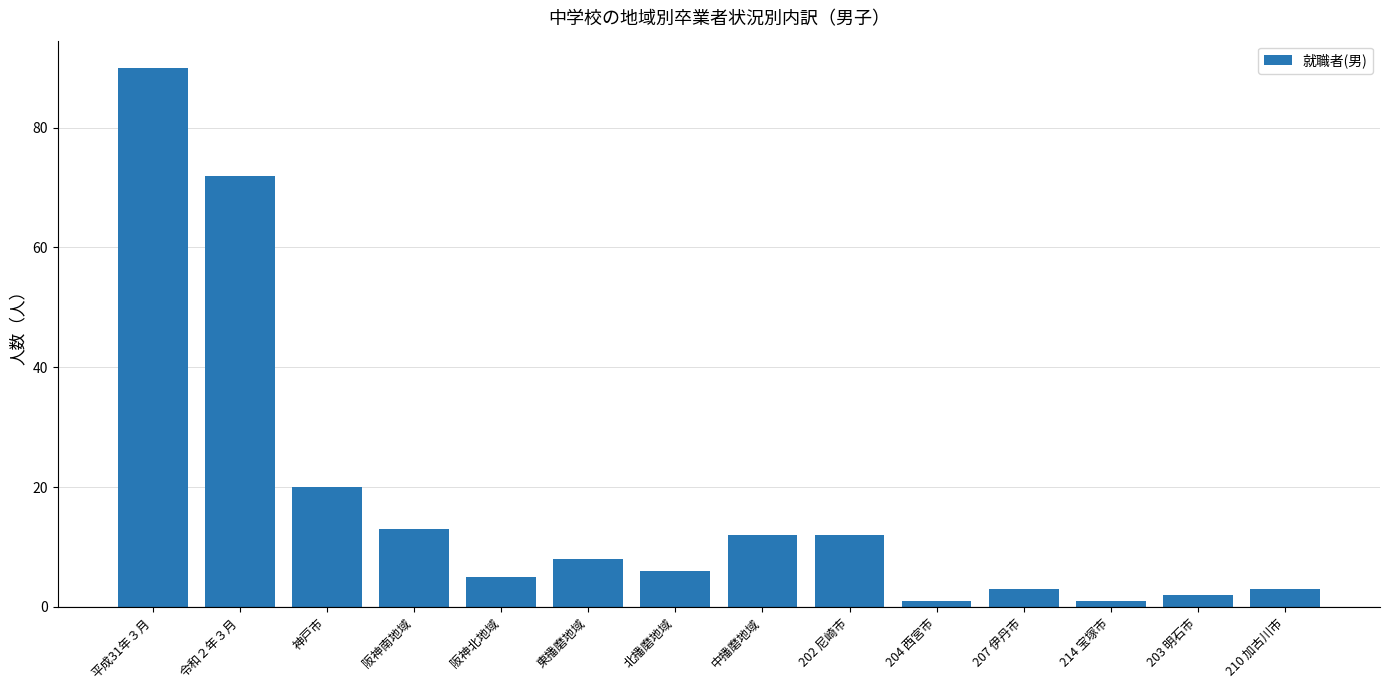

What is the difference between the values at 210 加古川市 and 阪神北地域?

2